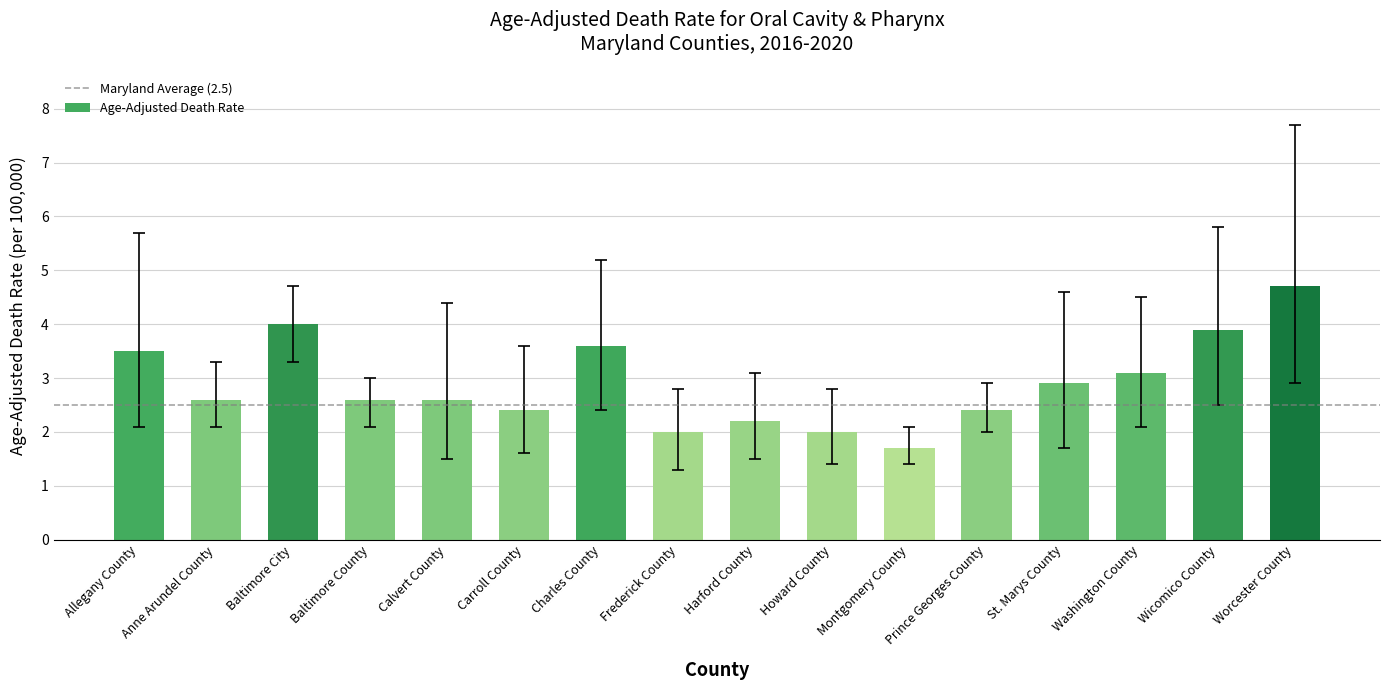

True or false: the data shows 4.4 at Baltimore County.

False